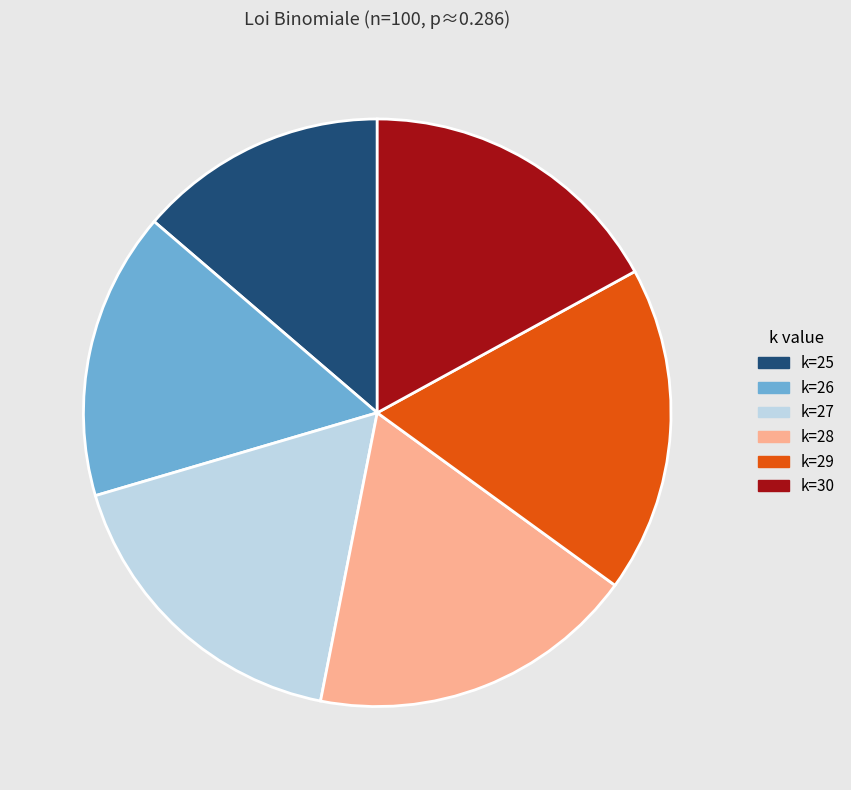

How many slices are in this pie chart?

6